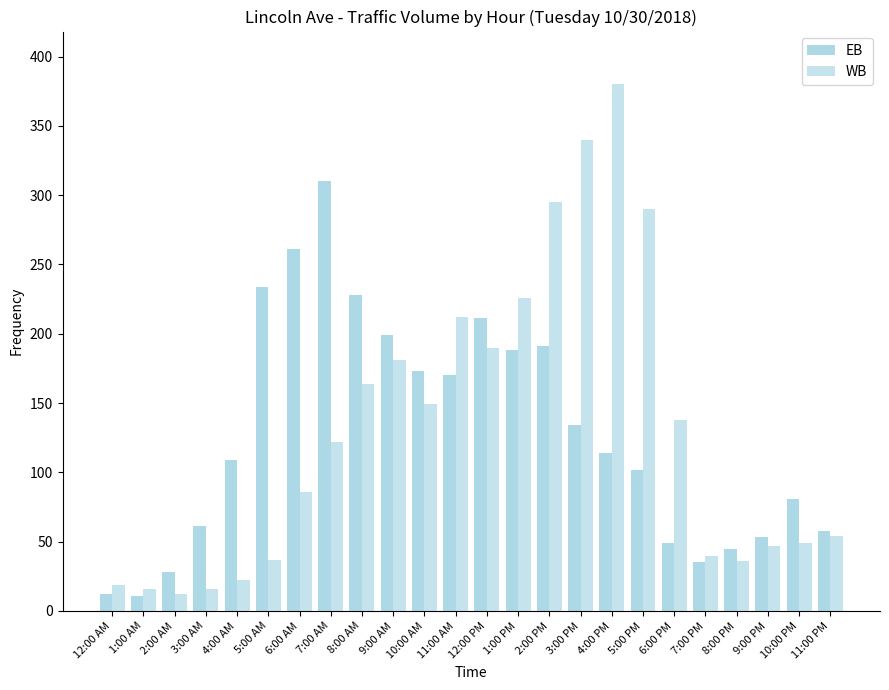

What is the label of the 3rd bar from the left?

2:00 AM